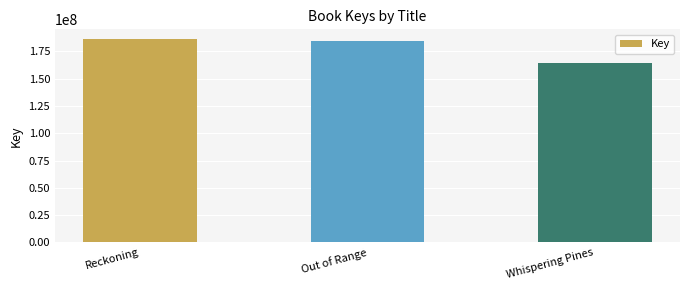

What is the change in value from Reckoning to Out of Range?

-1848727